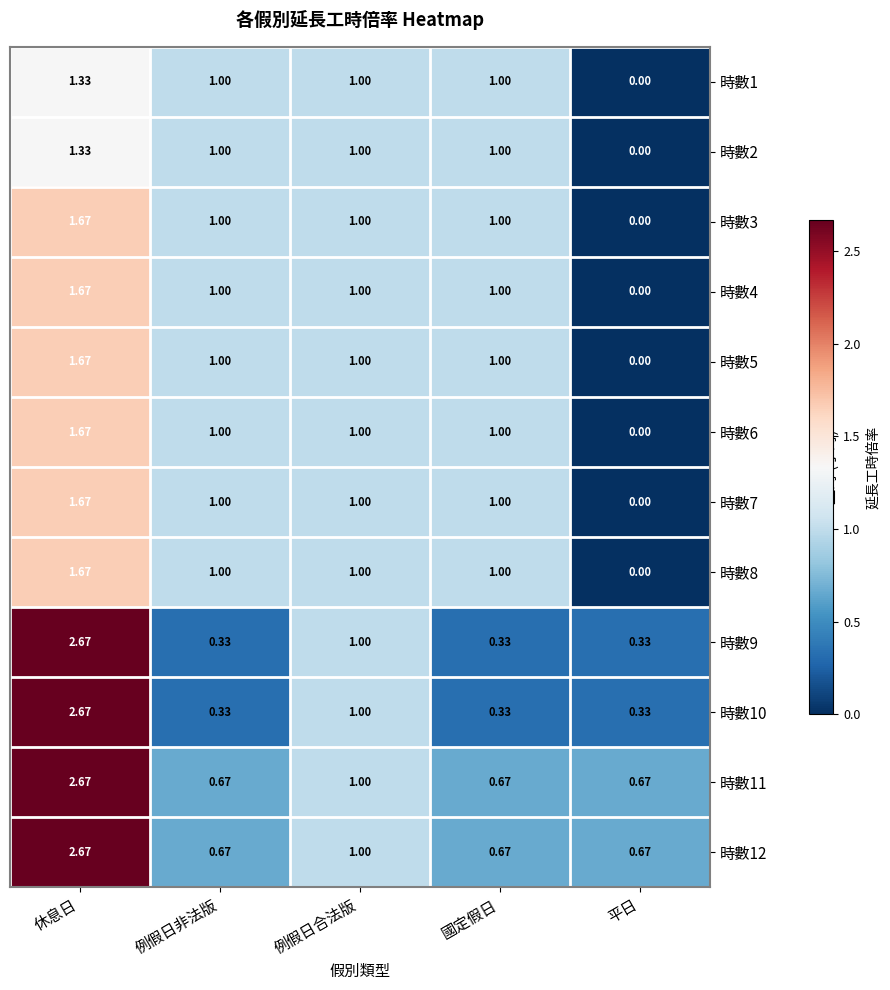

At which category is the sum across all series the highest?

休息日